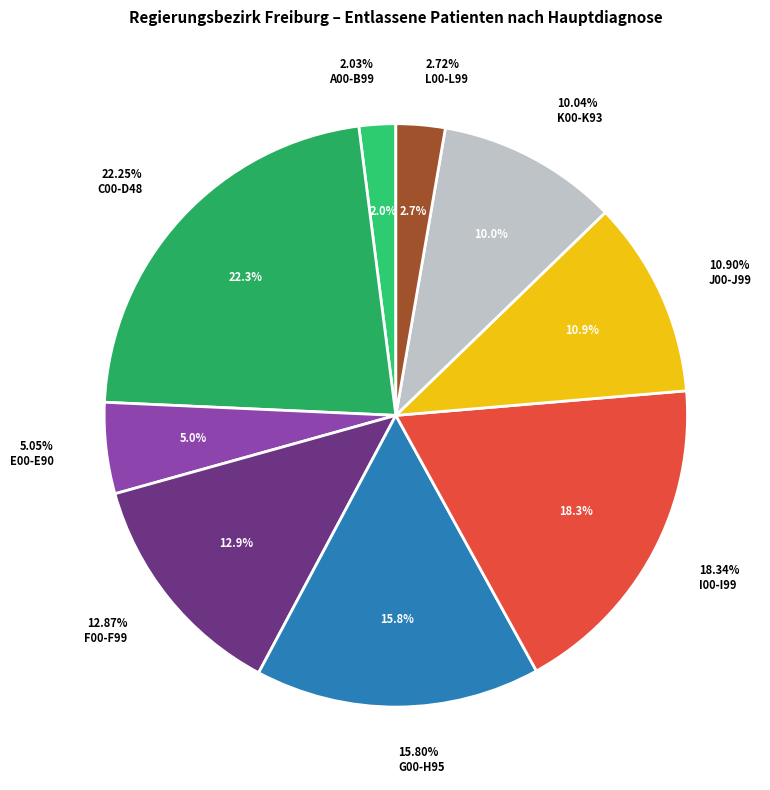

What is the ratio of the value at I00-I99 to the value at C00-D48?

0.8